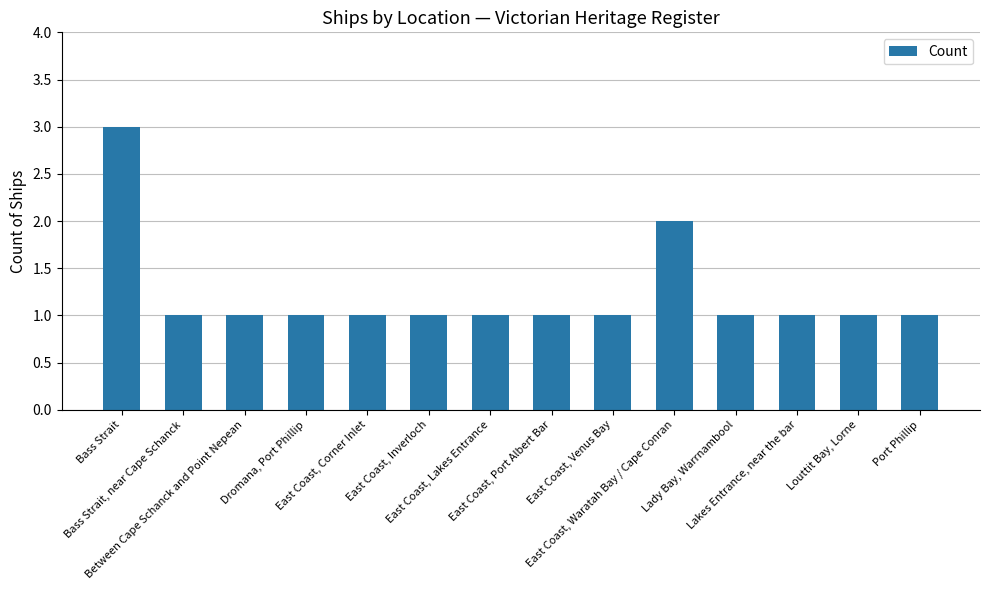

What is the value of the 4th bar from the left?

1